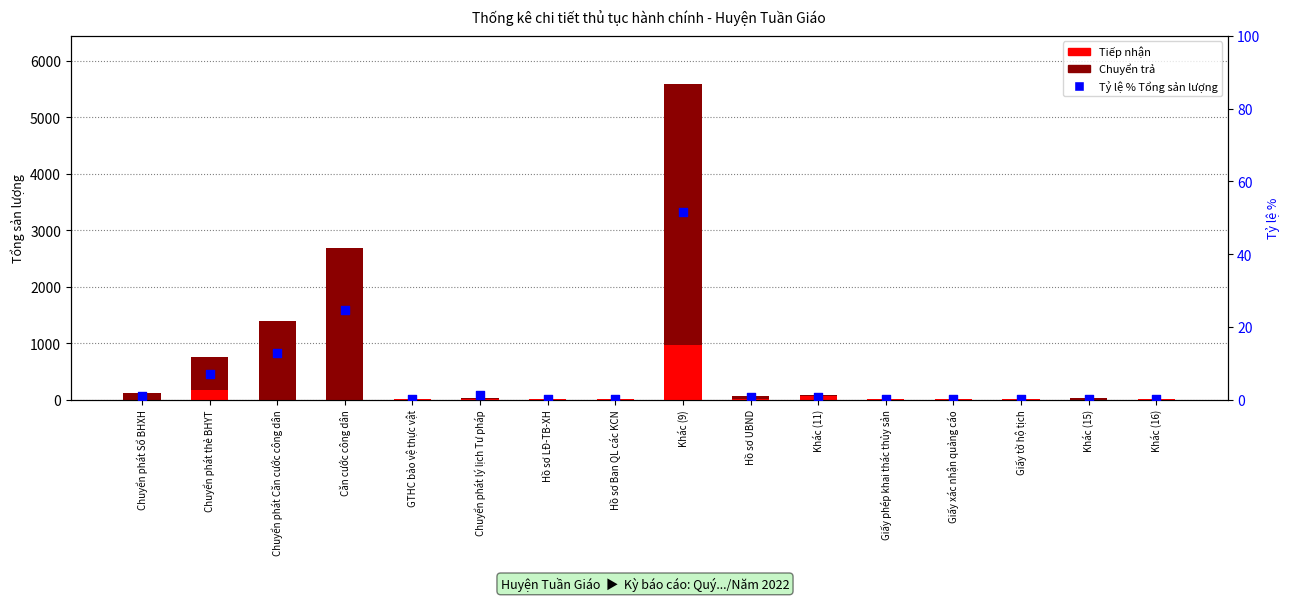

Which series has the widest spread of Y values?

Chuyển trả